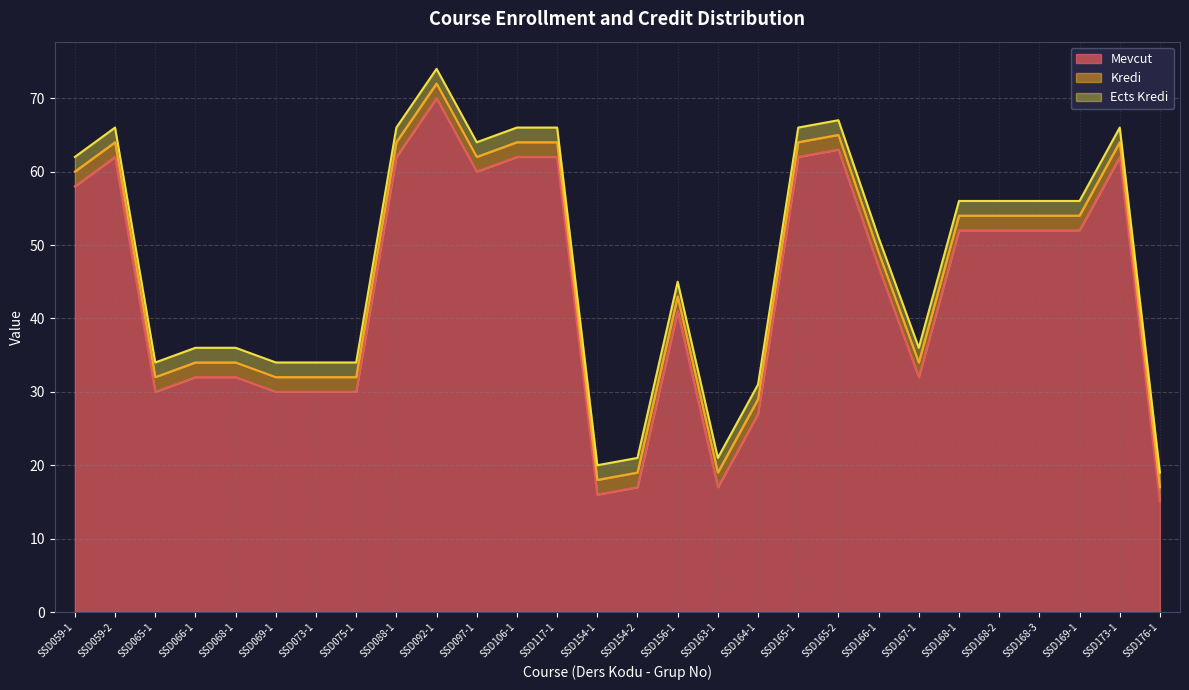

Which label corresponds to the smallest value in the chart?

SSD059-1